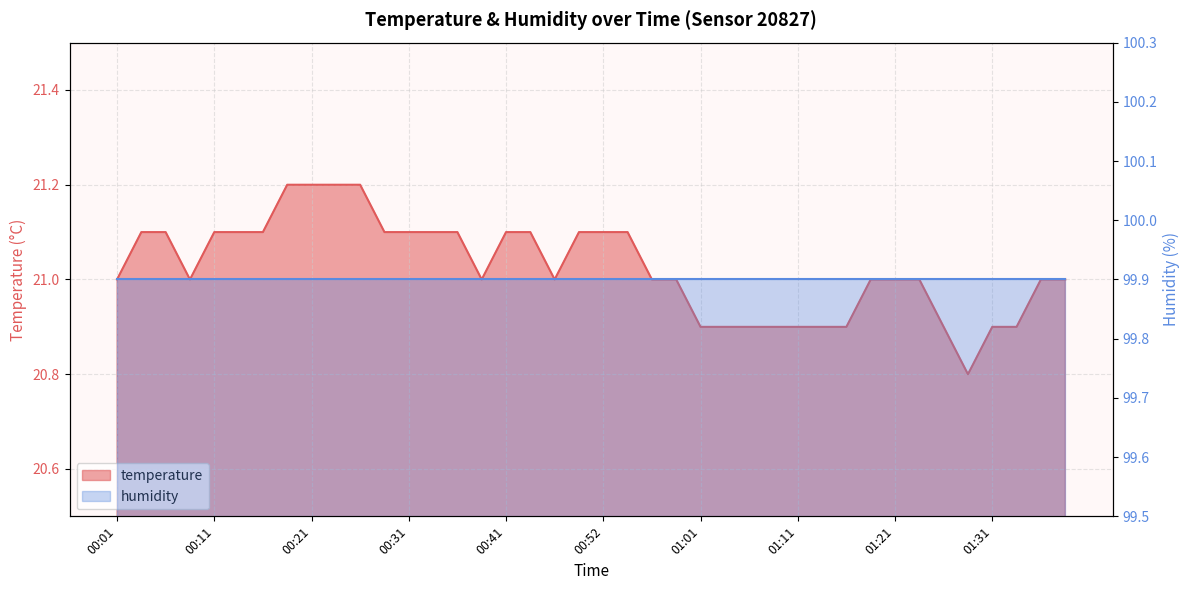

At which label is the value closest to 21?

00:01